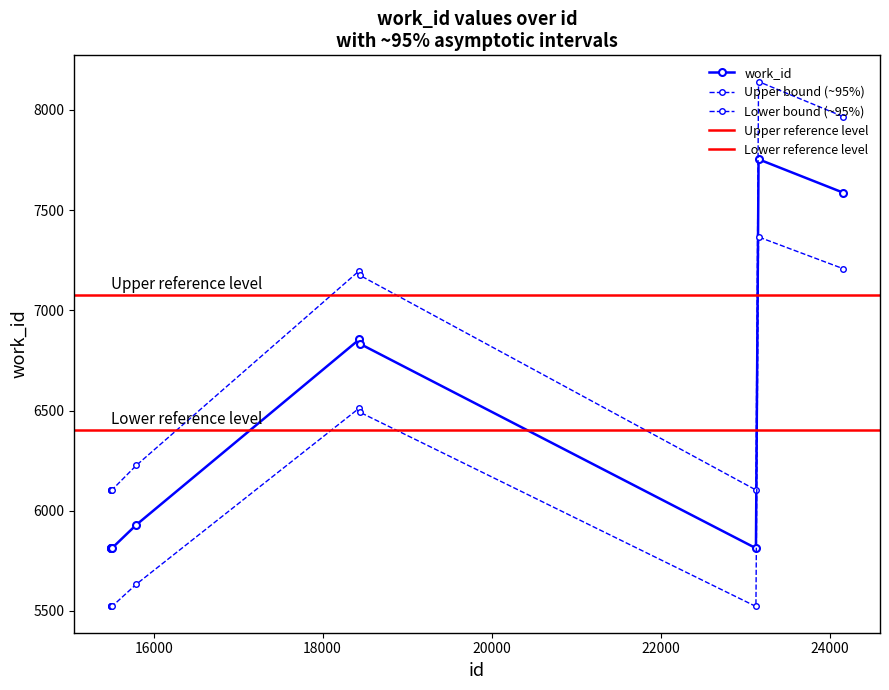

Reading left to right, list all the values displayed in this chart.

5813	5813	5813	5813	5930	6855	6833	5813	7754	7587